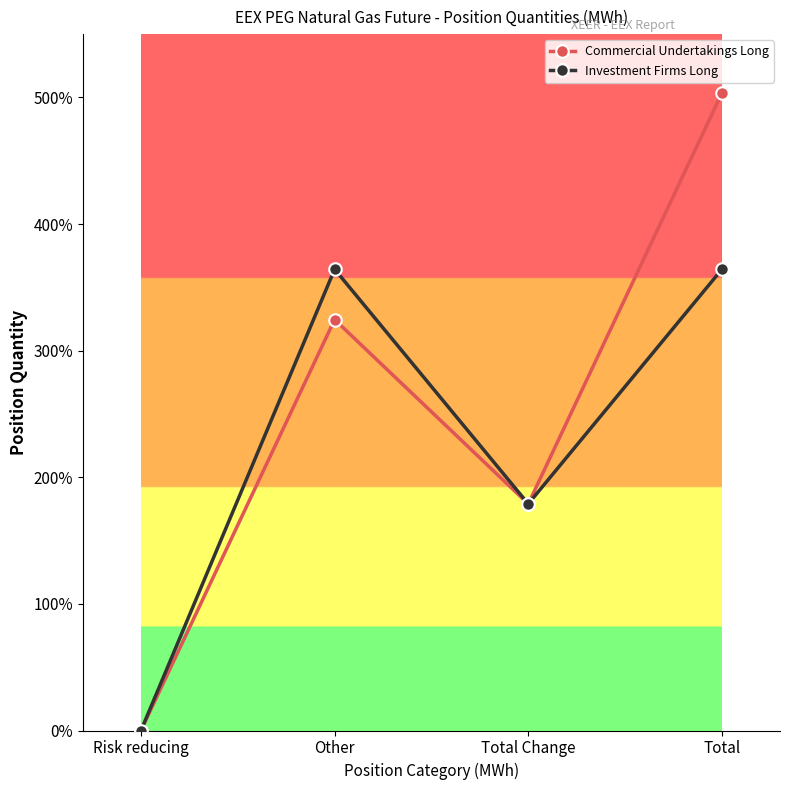

What are all the series names shown in the legend?

Commercial Undertakings Long, Investment Firms Long